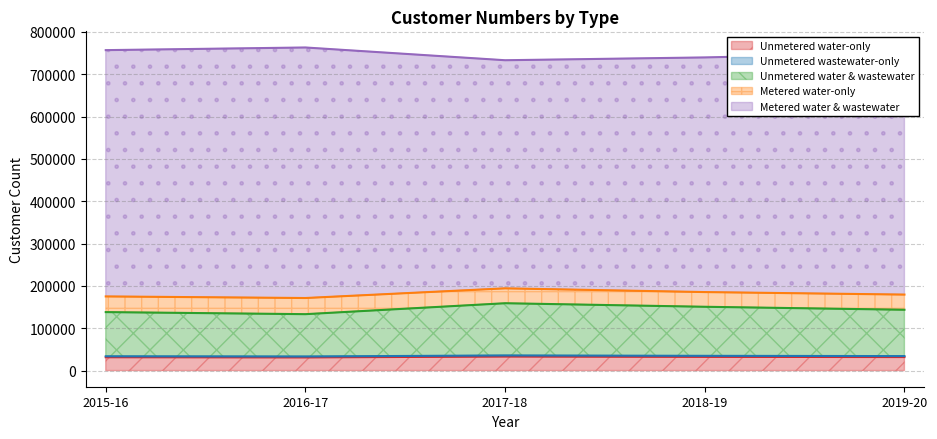

At which category does the chart reach its minimum across all series?

2017-18